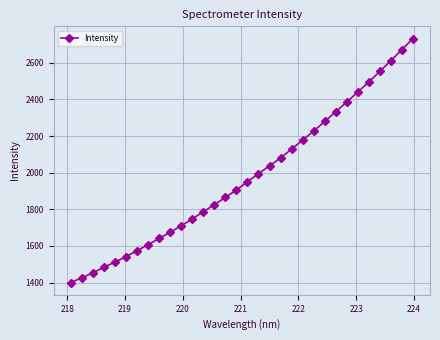

What is the greatest value displayed?

2732.0